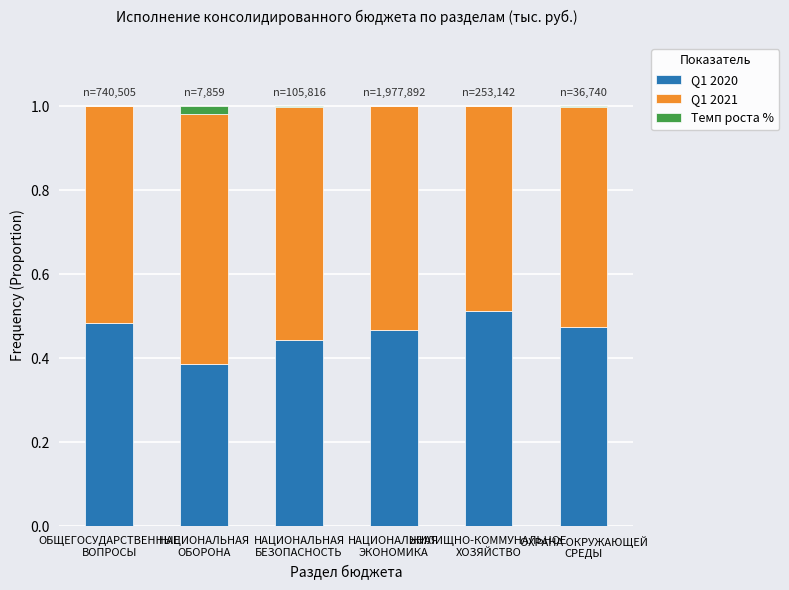

Are the bars horizontal?

No